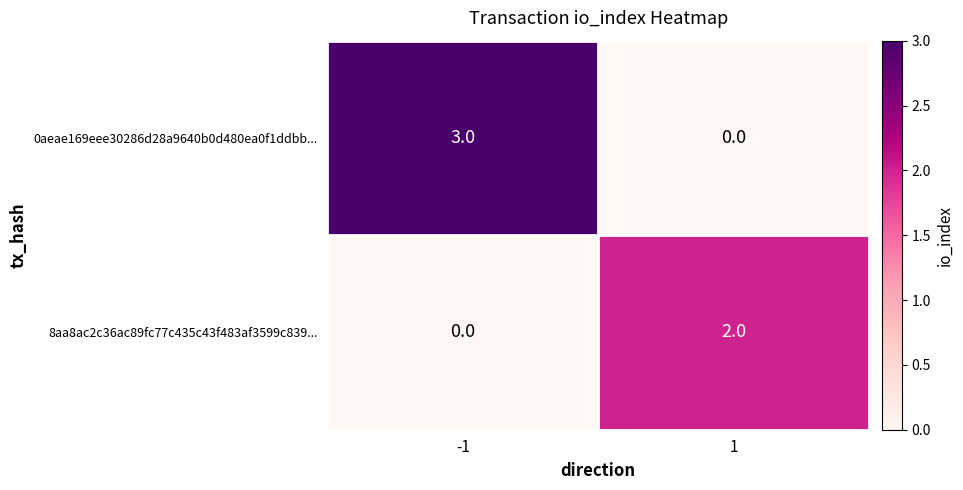

The value of 8aa8ac2c36ac89fc77c435c43f483af3599c839... at -1 is 1. True or false?

False